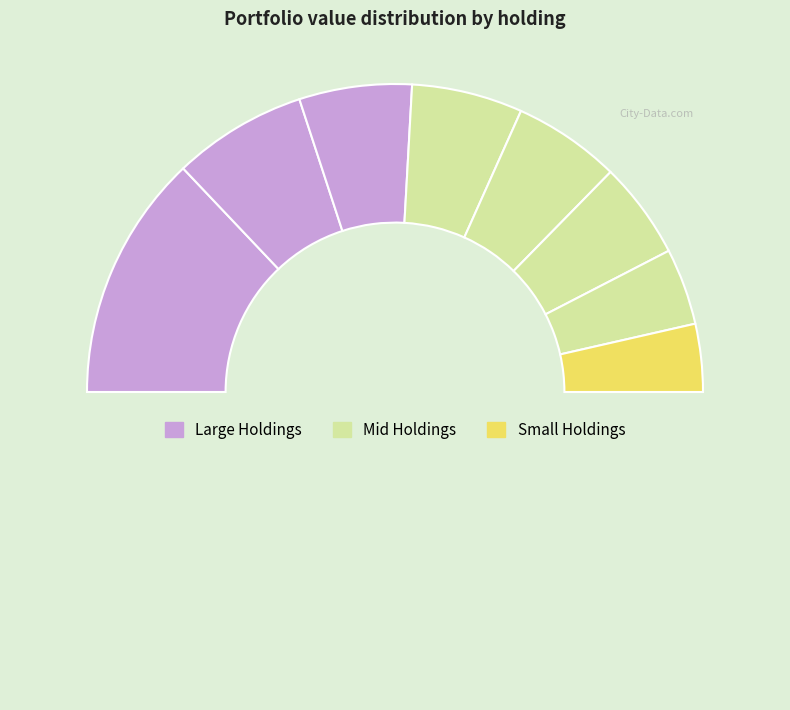

How many segments does this pie chart have?

9